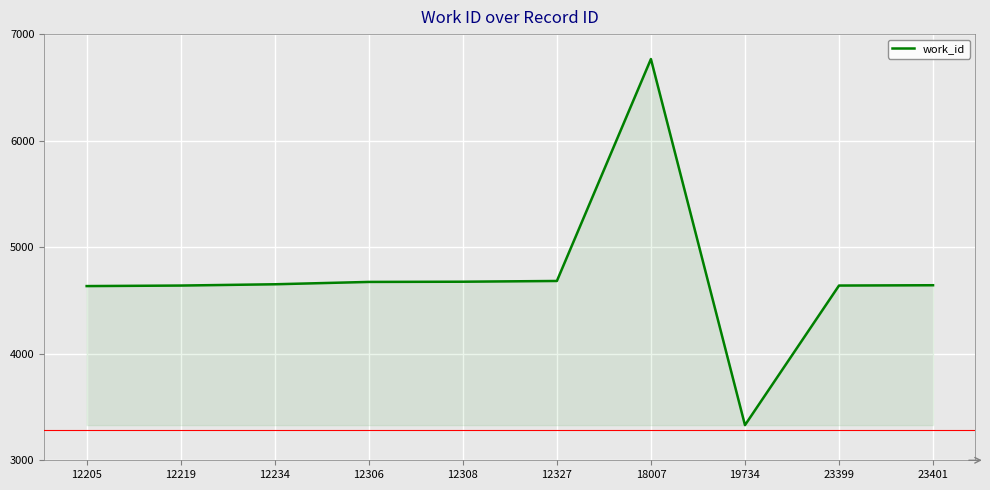

What is the change in value from 12205 to 18007?

+2131